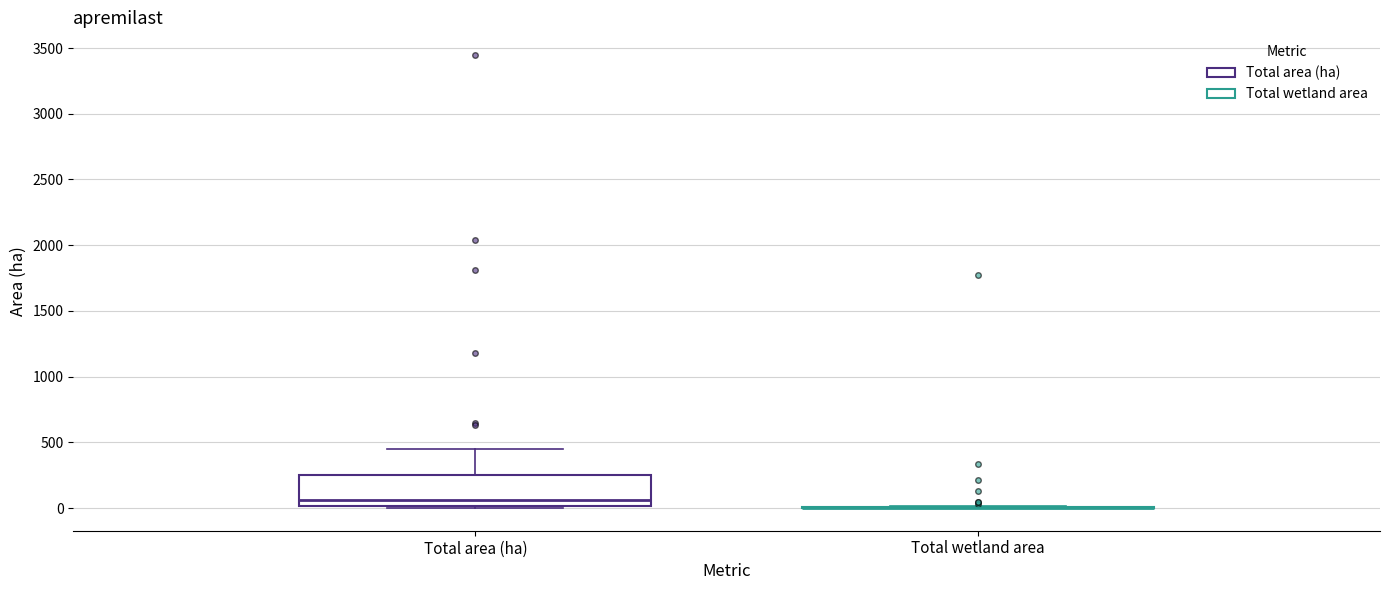

Reading left to right, transcribe this box plot: for each box, give where its median line is, the range the box spans, and where its two whiskers end, as read against the y-axis. The values are not printed on the chart, so give them approximately, as read against the axis.

Total area (ha): median 50, box 0 to 250, whiskers 0 (just below the box's lower edge) to 450
Total wetland area: box collapsed to a line at 0, whiskers 0 to 0